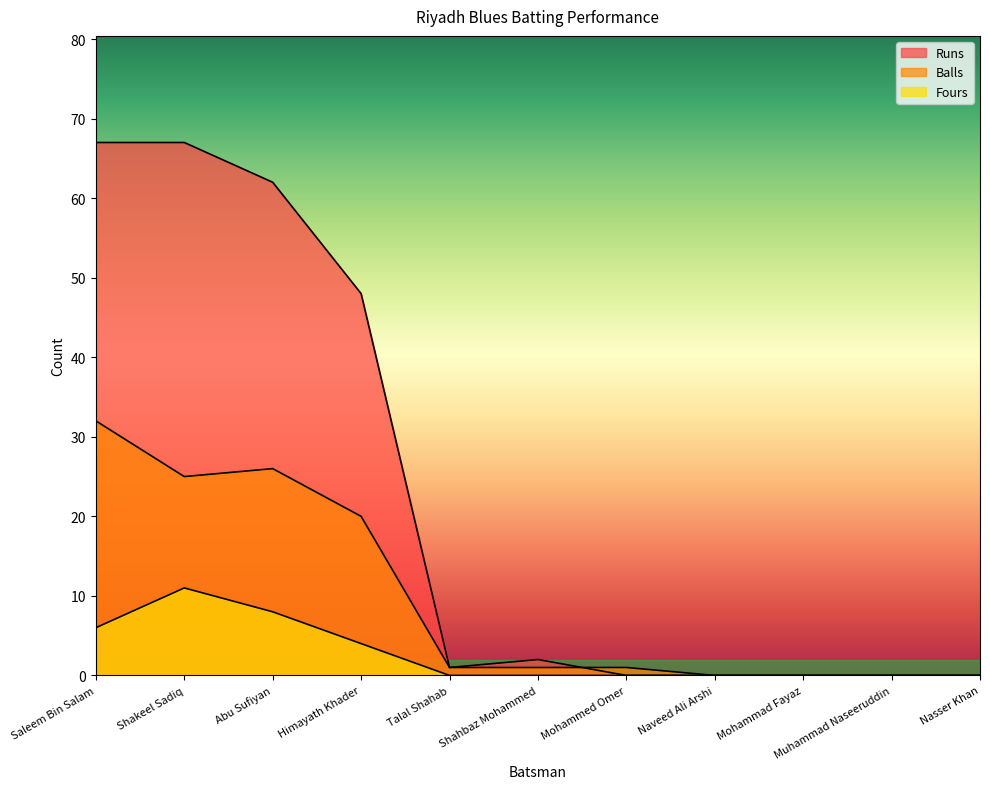

Reading right to left, transcribe all the data shown in this chart.

Runs: Nasser Khan=0	Muhammad Naseeruddin=0	Mohammad Fayaz=0	Naveed Ali Arshi=0	Mohammed Omer=0	Shahbaz Mohammed=2	Talal Shahab=1	Himayath Khader=48	Abu Sufiyan=62	Shakeel Sadiq=67	Saleem Bin Salam=67
Balls: Nasser Khan=0	Muhammad Naseeruddin=0	Mohammad Fayaz=0	Naveed Ali Arshi=0	Mohammed Omer=1	Shahbaz Mohammed=1	Talal Shahab=1	Himayath Khader=20	Abu Sufiyan=26	Shakeel Sadiq=25	Saleem Bin Salam=32
Fours: Nasser Khan=0	Muhammad Naseeruddin=0	Mohammad Fayaz=0	Naveed Ali Arshi=0	Mohammed Omer=0	Shahbaz Mohammed=0	Talal Shahab=0	Himayath Khader=4	Abu Sufiyan=8	Shakeel Sadiq=11	Saleem Bin Salam=6